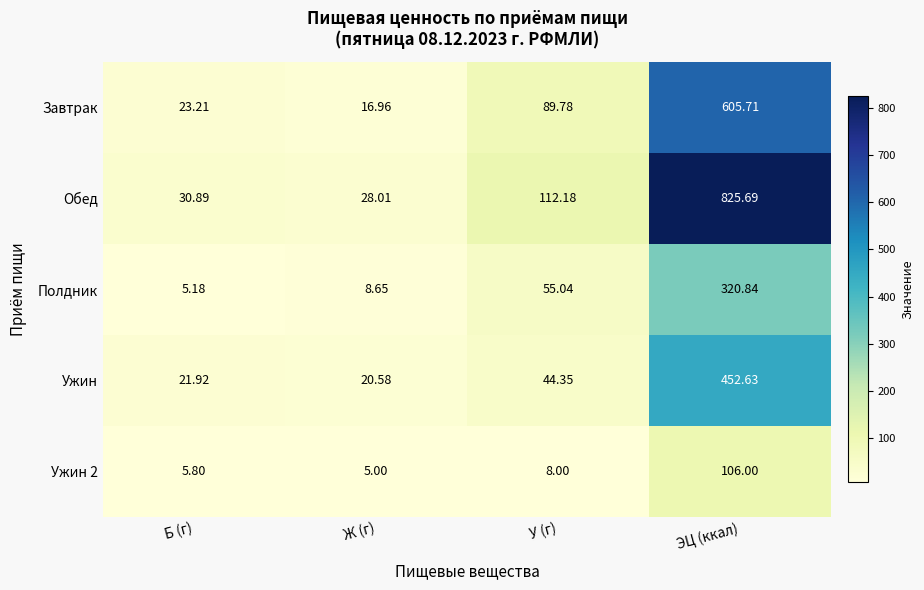

At which category does the chart reach its minimum across all series?

Ж (г)